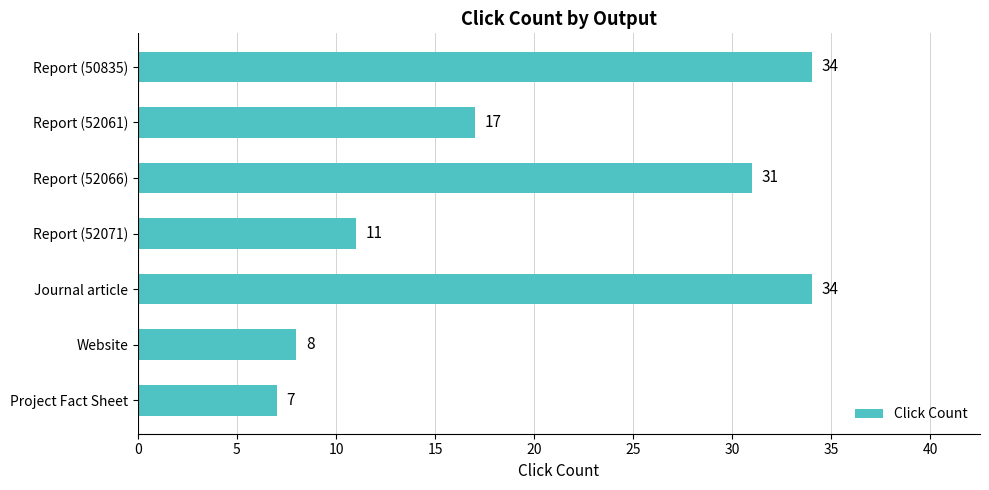

What is the change in value from Report (50835) to Report (52066)?

-3